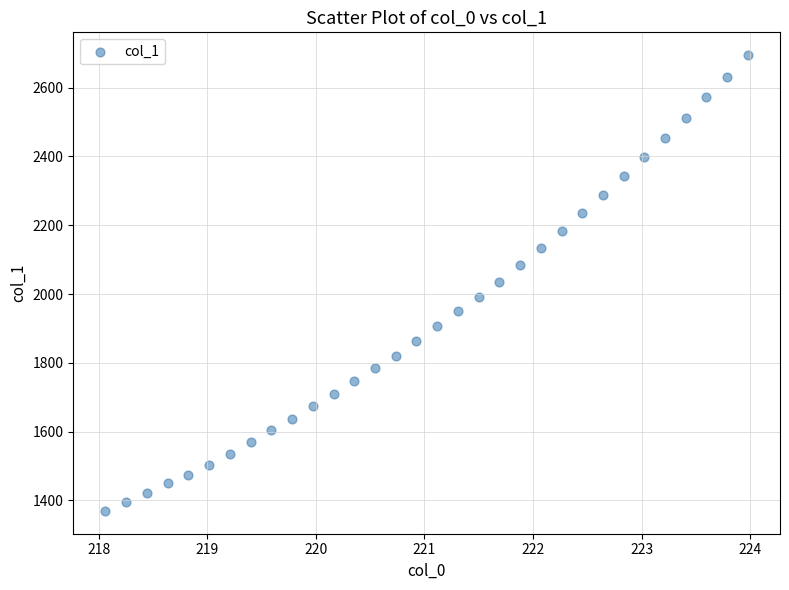

What is the range of Y values (max minus min)?

1325.3